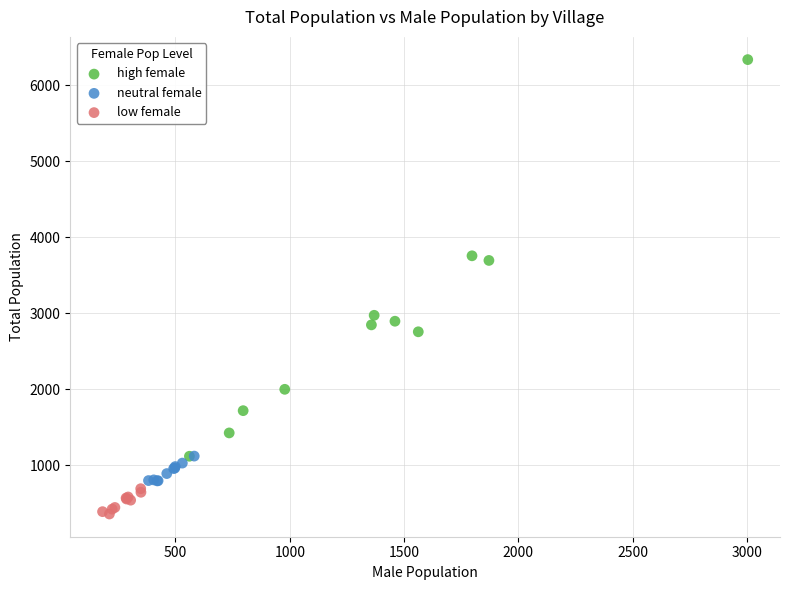

Which series reaches the maximum Y coordinate?

high female